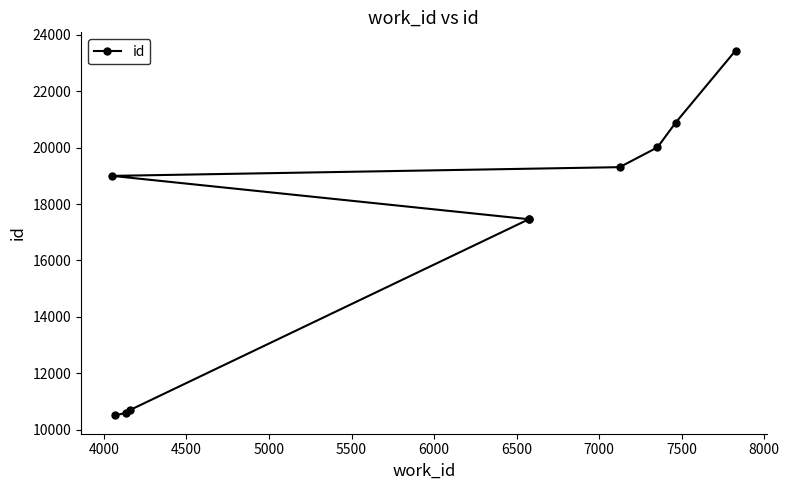

True or false: there are more than 2 points higher than both neighbors.

False